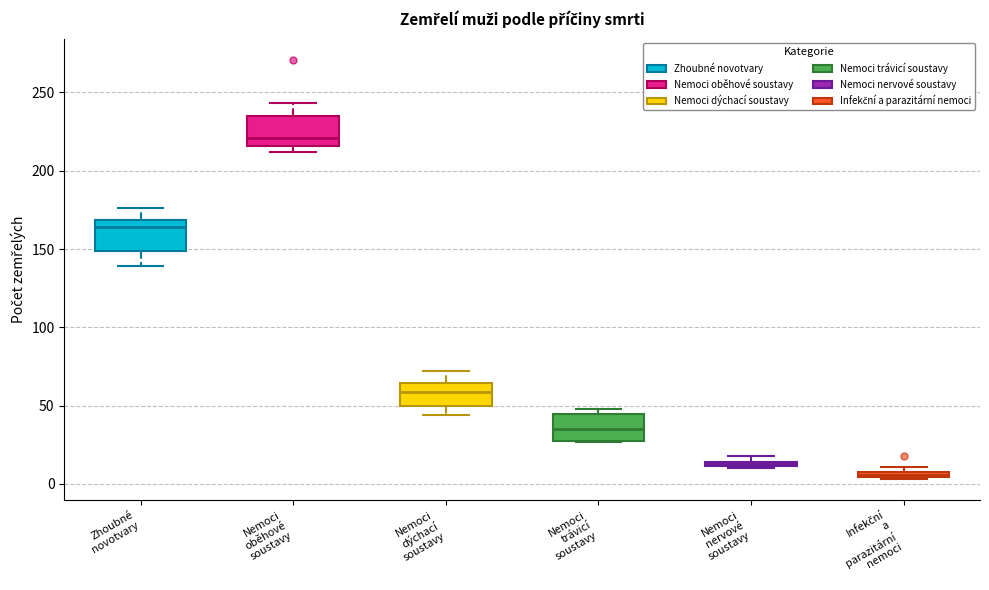

Which box has the highest median line?

Nemoci oběhové soustavy